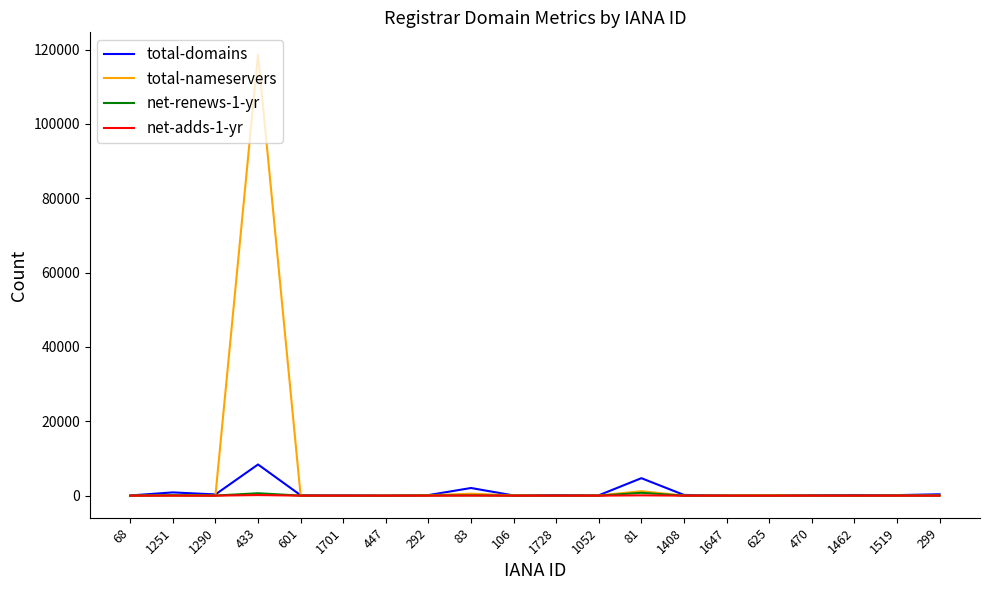

Which series has the widest spread of values?

total-nameservers